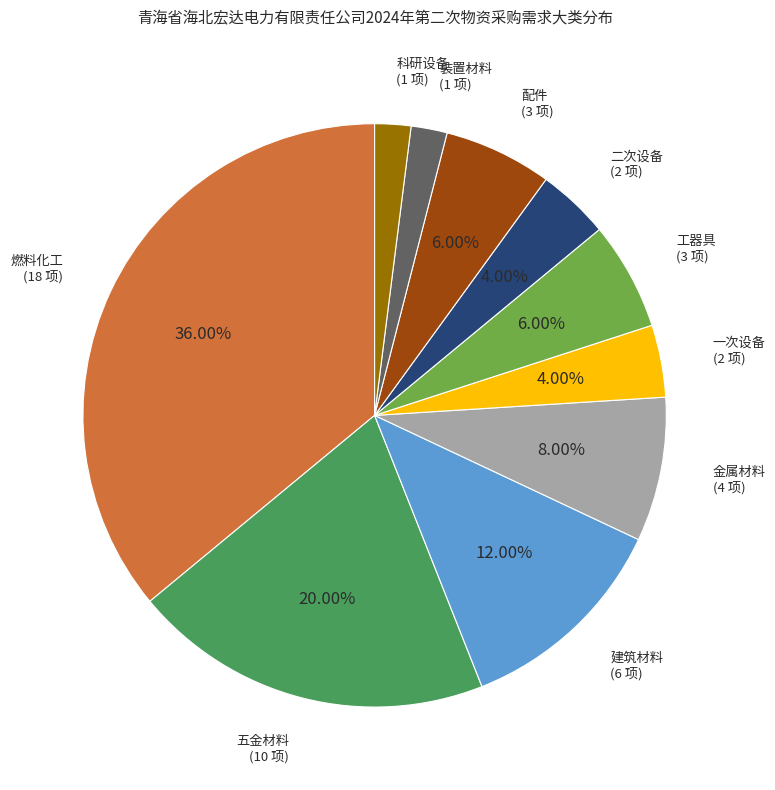

Which category has the biggest portion of the pie?

燃料化工